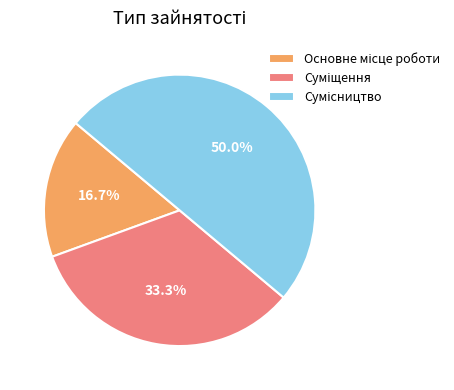

Which slice is the smallest?

Основне місце роботи